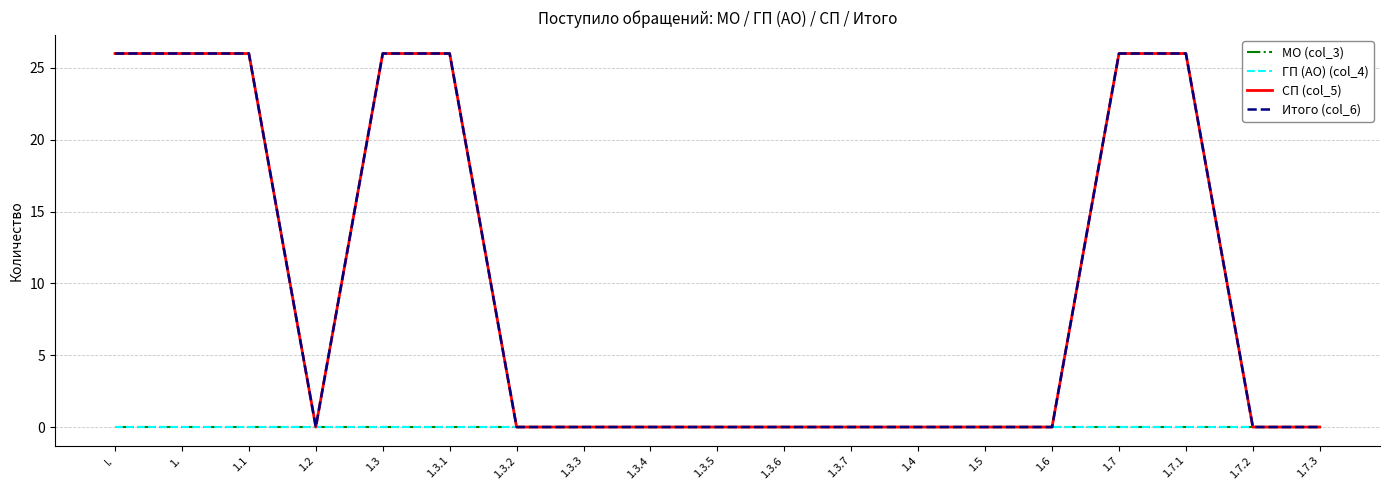

At how many categories does at least one series exceed 15?

7